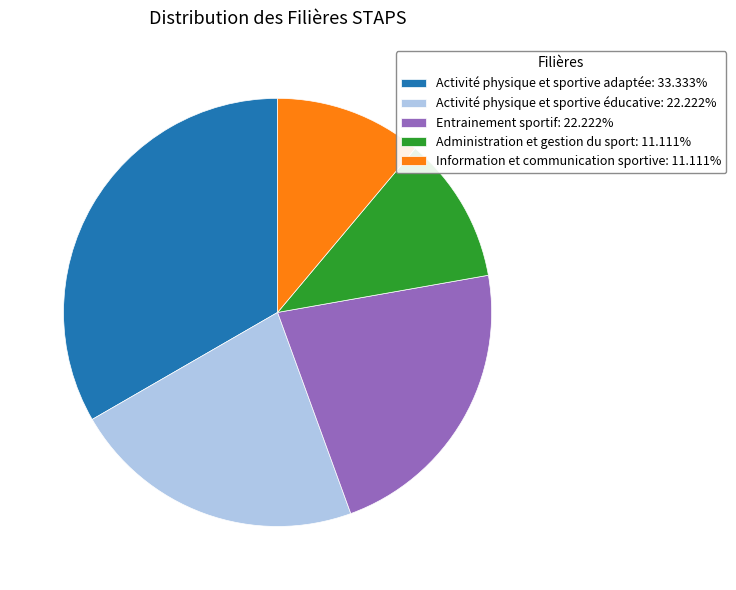

Is Activité physique et sportive adaptée: 33.333% the majority of the pie?

No